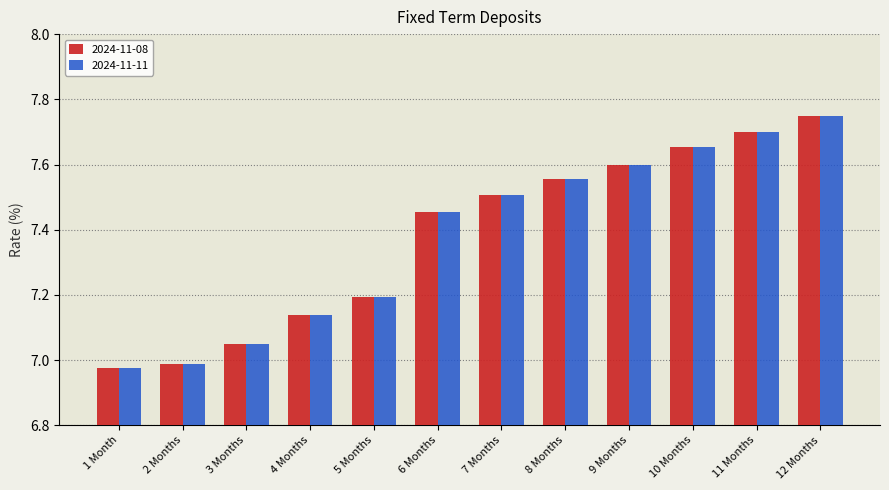

The value of 2024-11-08 at 4 Months is 12.3. True or false?

False